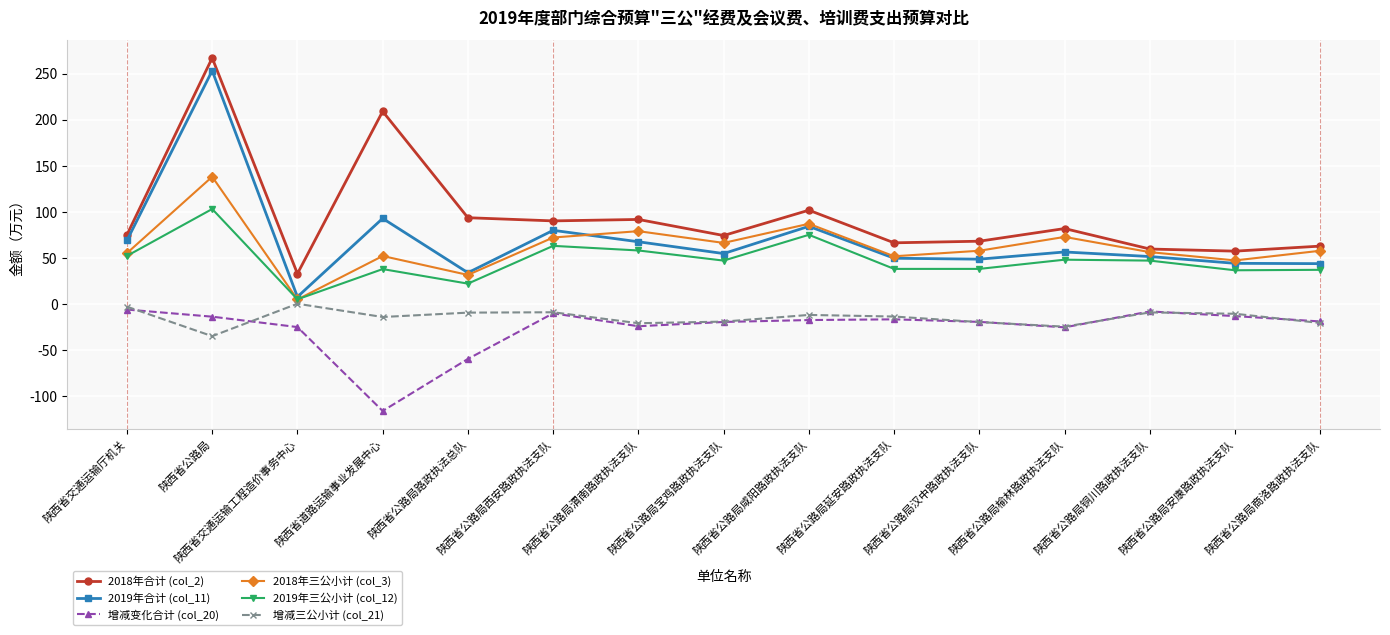

True or false: 2019年三公小计 (col_12) and 增减变化合计 (col_20) cross at least once.

False